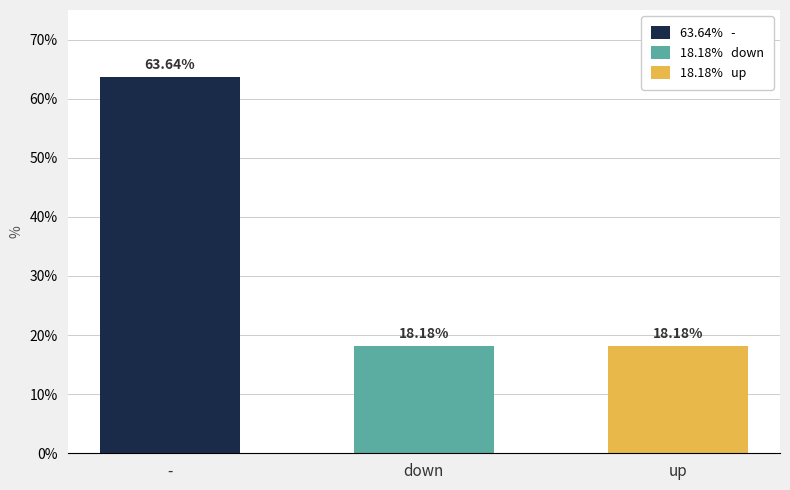

What is the average value?

33.3